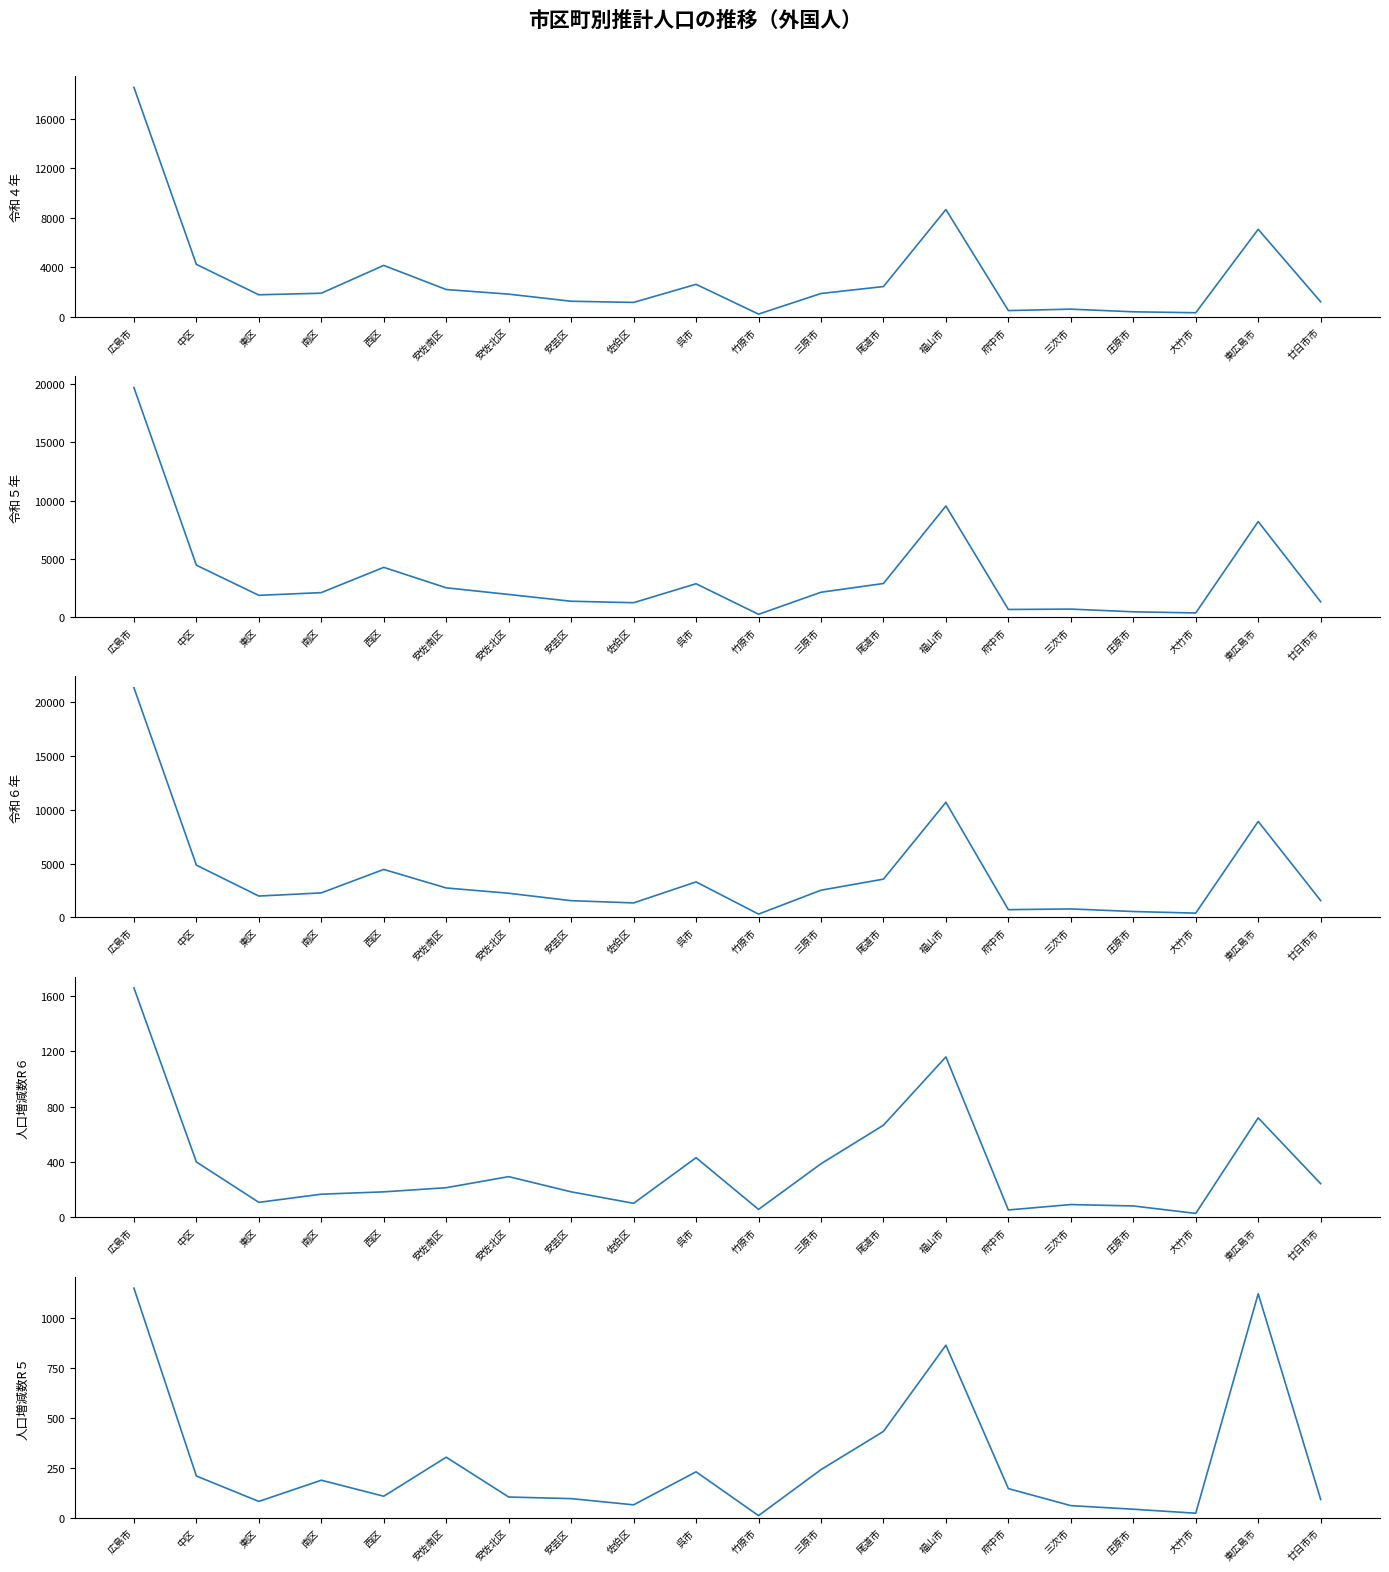

What position from the right is 佐伯区?

12